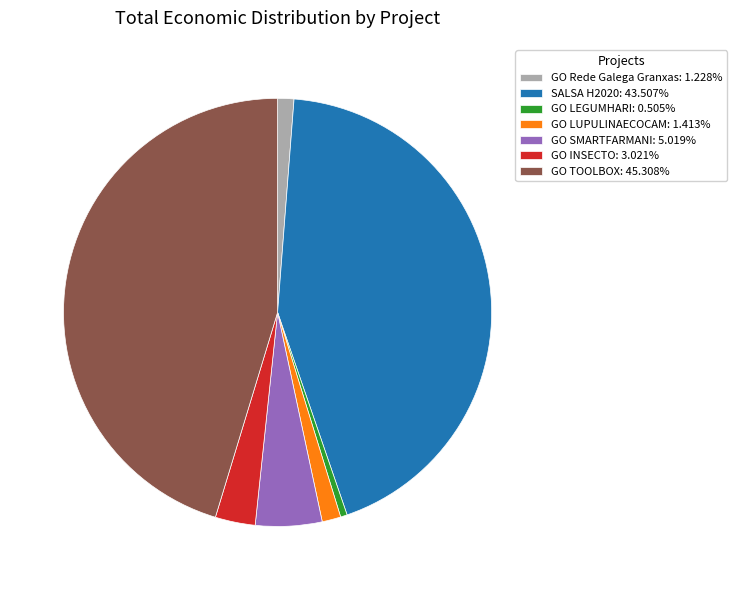

Approximately how many times larger is the value at GO TOOLBOX: 45.308% compared to GO SMARTFARMANI: 5.019%?

9.0